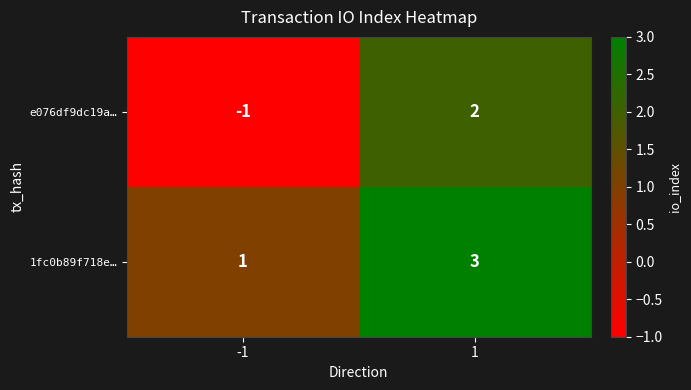

Rank the series by their maximum value, from highest to lowest.

1fc0b89f718e…, e076df9dc19a…